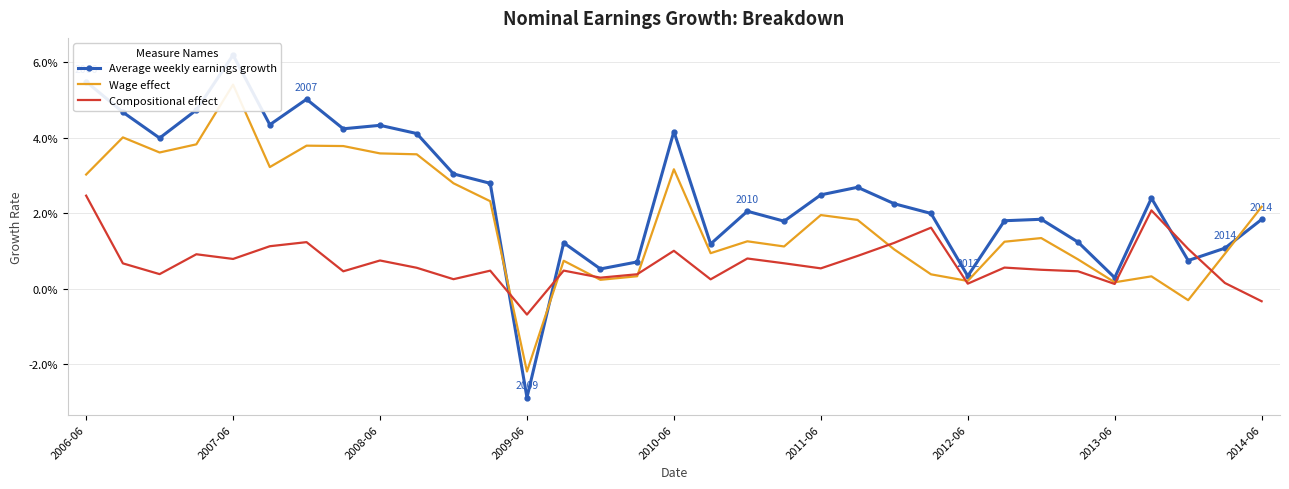

Between 32 and 15, which is larger?

32